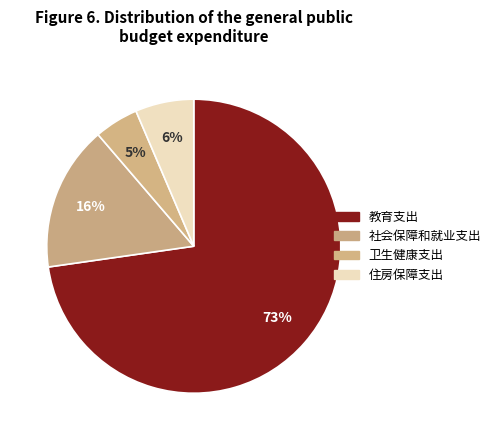

How many slices are in this pie chart?

4